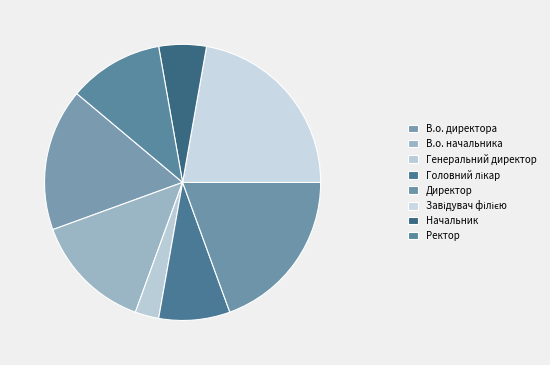

Rank the categories by value from highest to lowest.

Завідувач філією, Директор, В.о. директора, В.о. начальника, Ректор, Головний лікар, Начальник, Генеральний директор